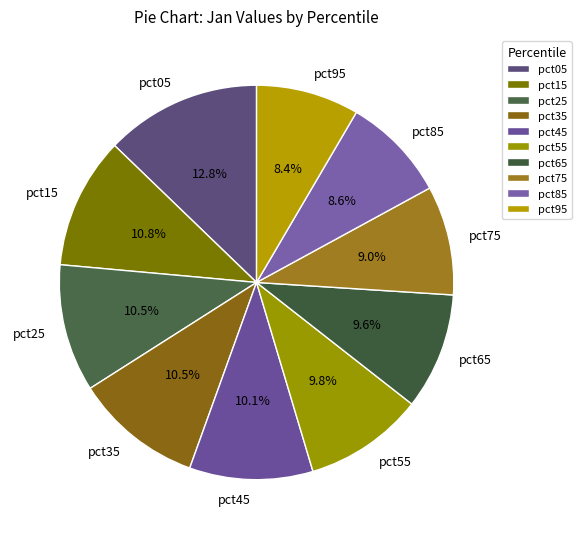

Which has a higher value, pct55 or pct85?

pct55